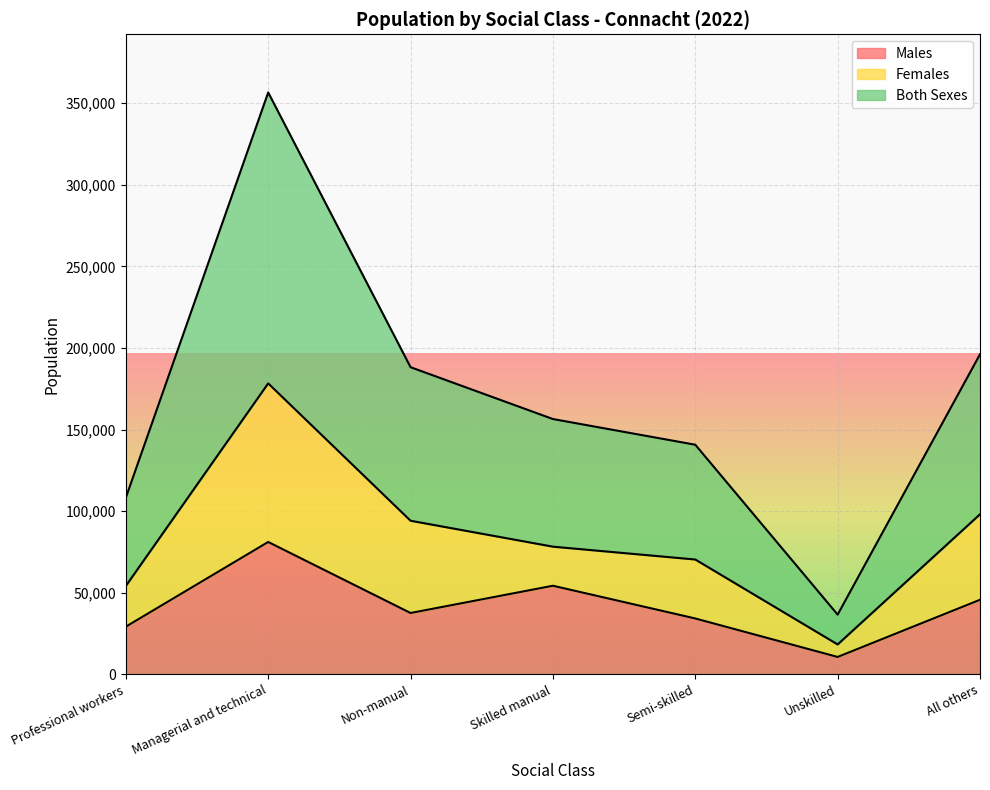

Which category has the lowest value across all series?

Unskilled